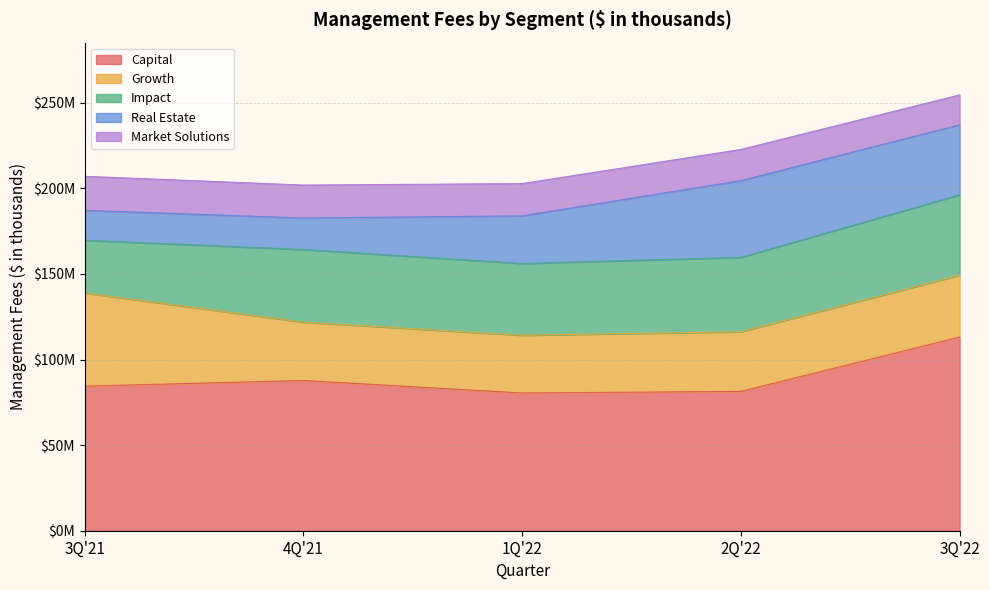

How many lines are shown in the chart?

5